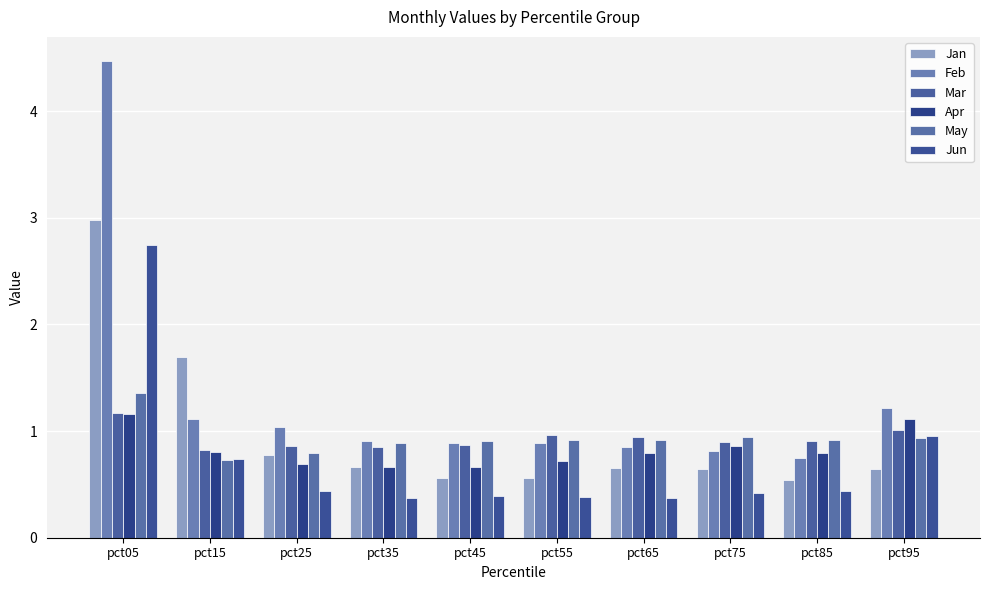

How many bars are there in total?

60